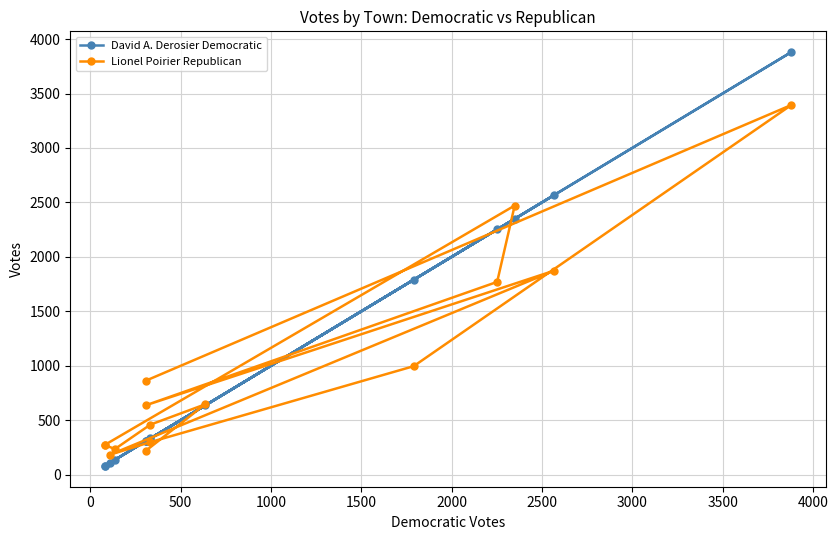

What is the value of the Lionel Poirier Republican point at the 12th from the left?

1770